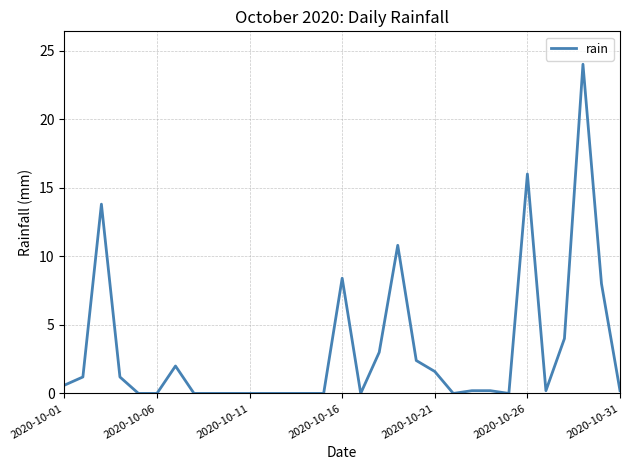

True or false: there are more than 1 points higher than both neighbors.

True